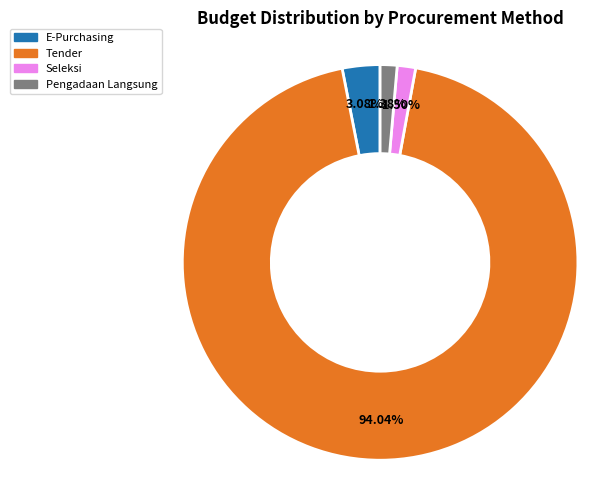

Is there any slice that represents more than half of the pie?

Yes